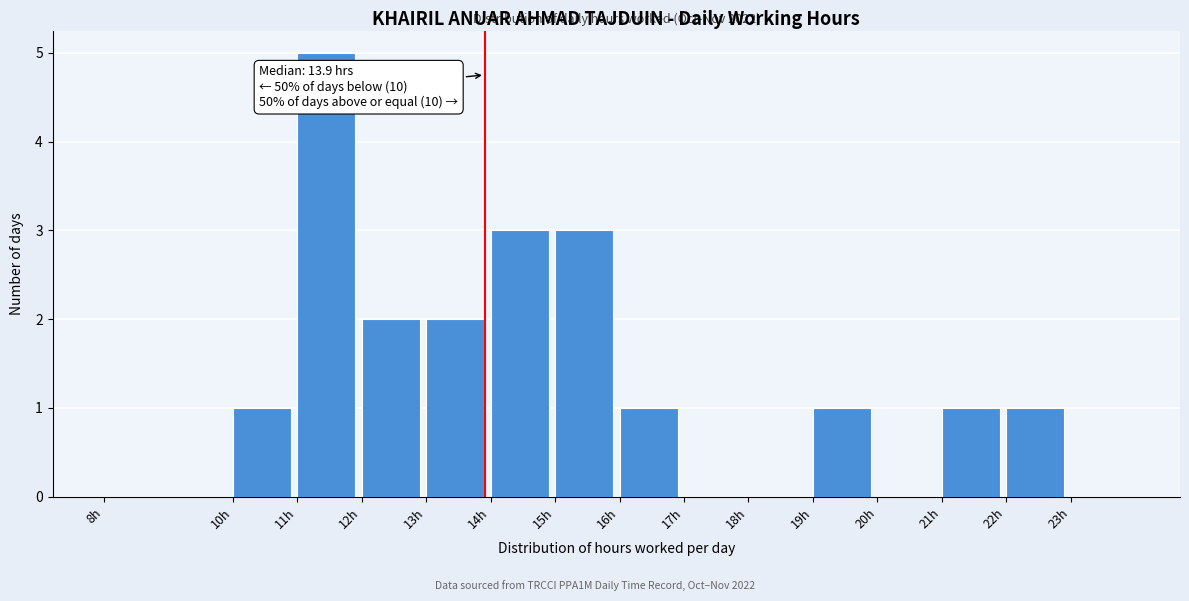

Which range on the x-axis has the tallest bar?

11 to 12